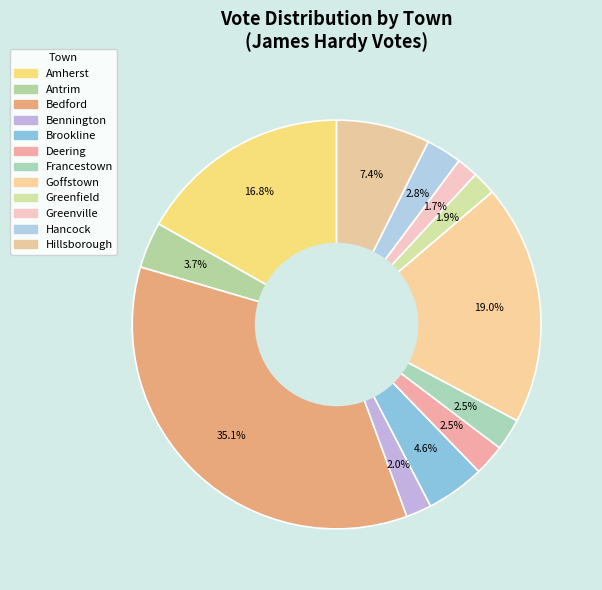

How many segments does this pie chart have?

12